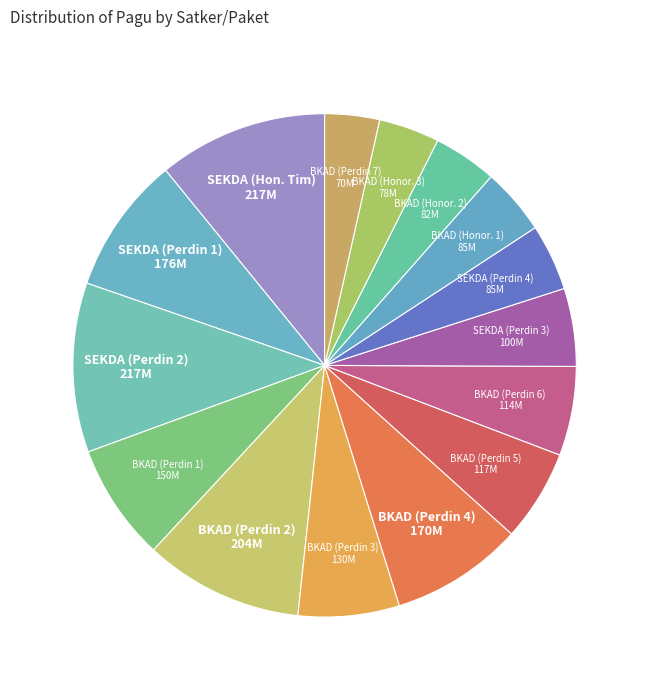

Is it true that BKAD (Perdin 6) is 6% of the pie?

True